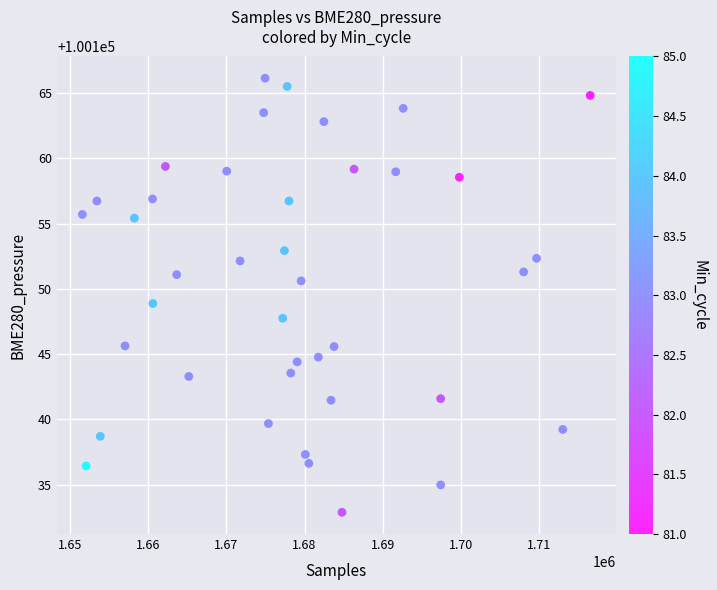

What is the range of X values (max minus min)?

64898.0